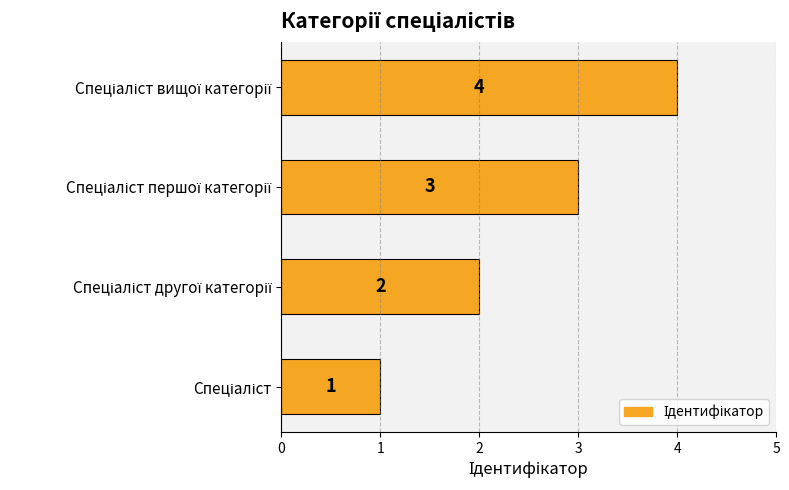

How many values are between 2 and 4?

3